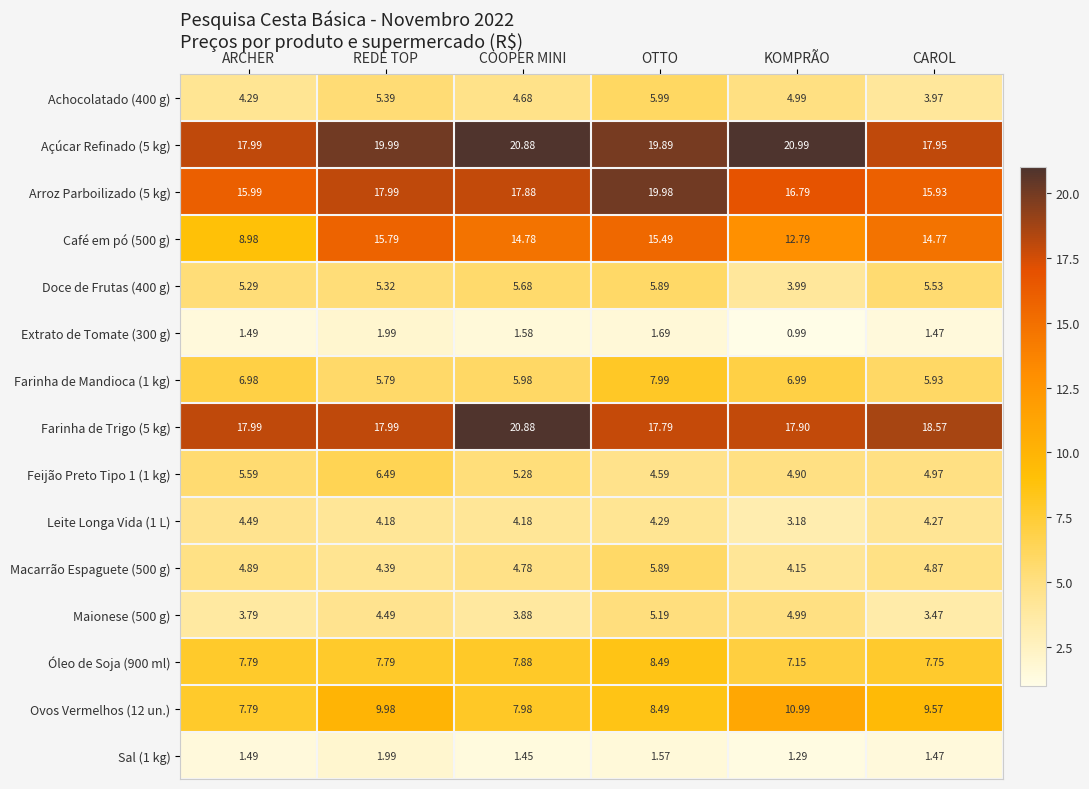

At which category is the sum across all series the highest?

OTTO